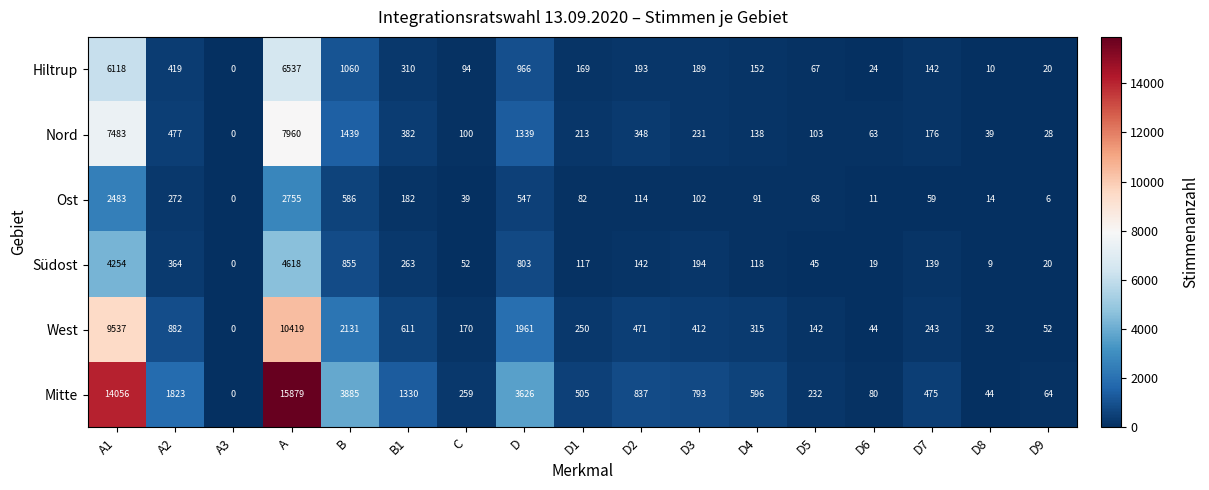

Is it true that Nord equals 49 at D9?

False